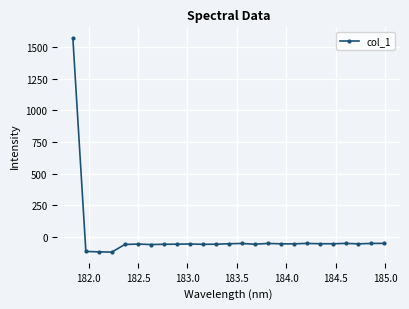

Does the chart have visible grid lines?

Yes